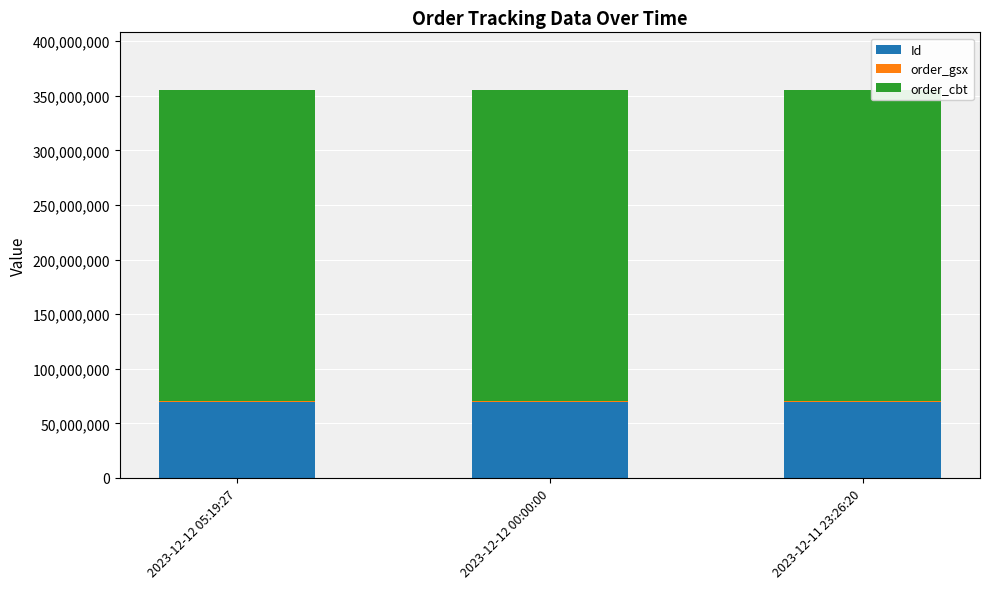

True or false: Id has a value of 115821018 at 2023-12-12 00:00:00.

False